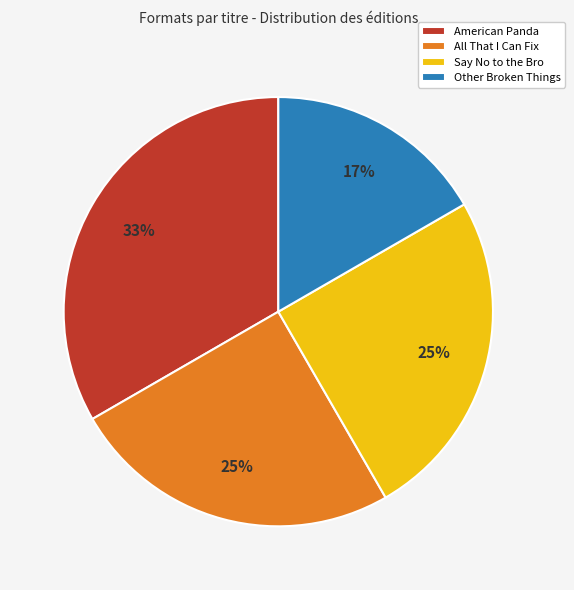

Is there any slice that represents more than half of the pie?

No